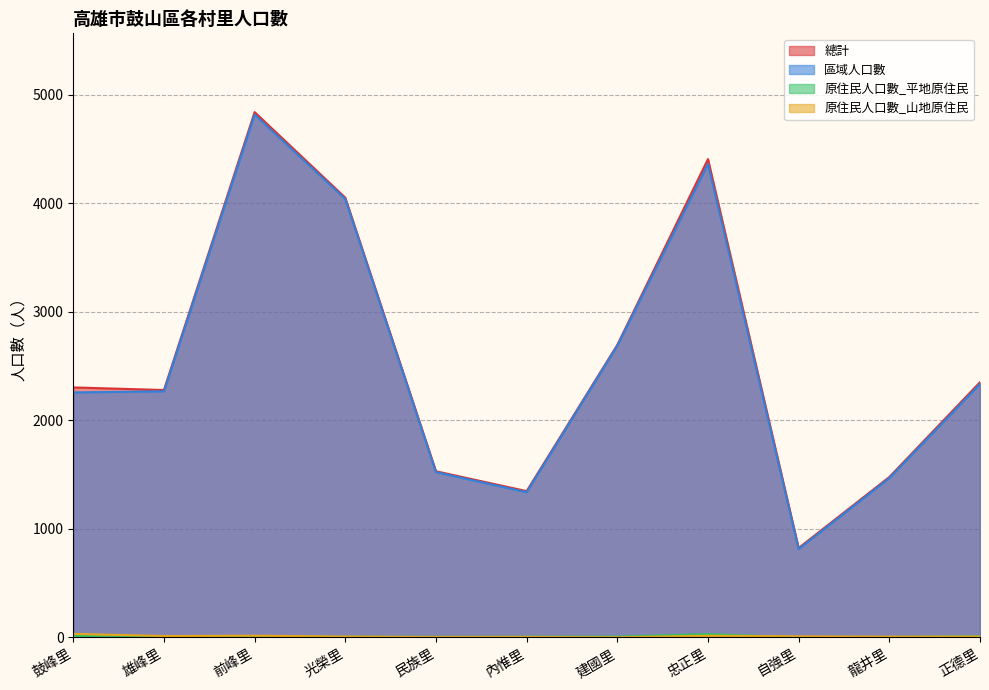

What is the spread (max minus min) of values at 建國里?

2696